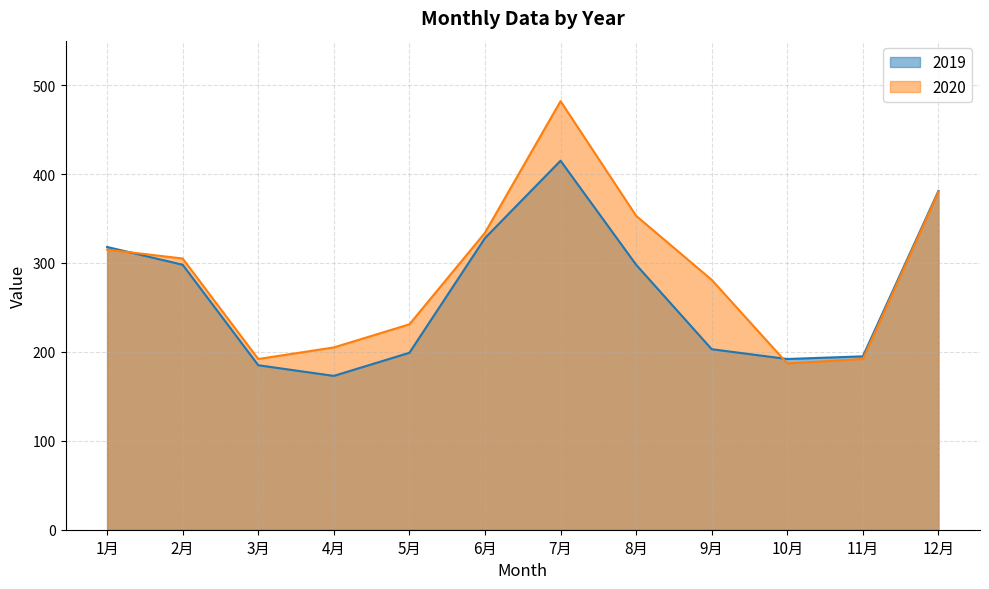

What is the difference between the maximum and second lowest values in the 2019 series?

230